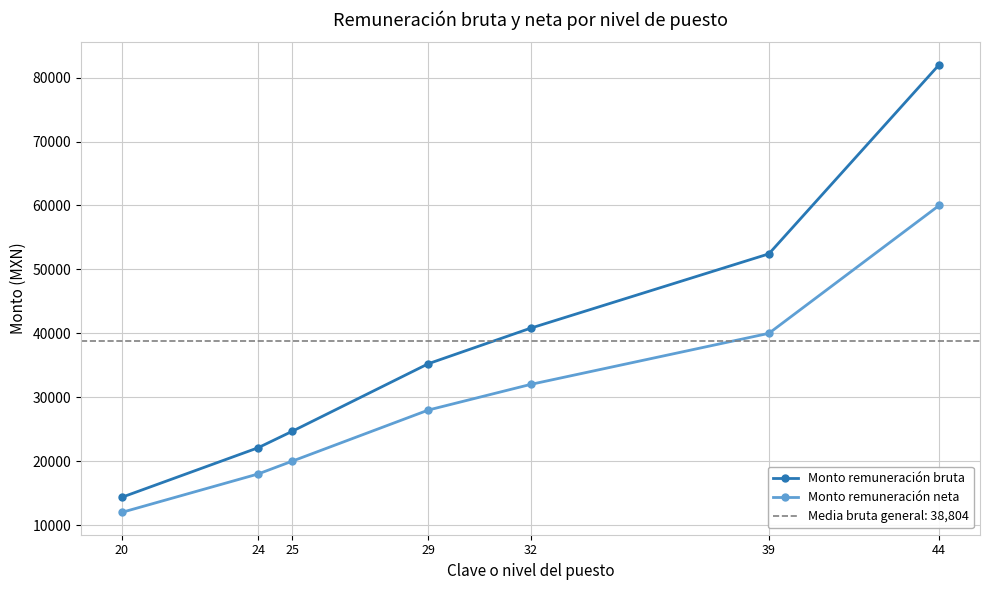

How many lines are shown in the chart?

2